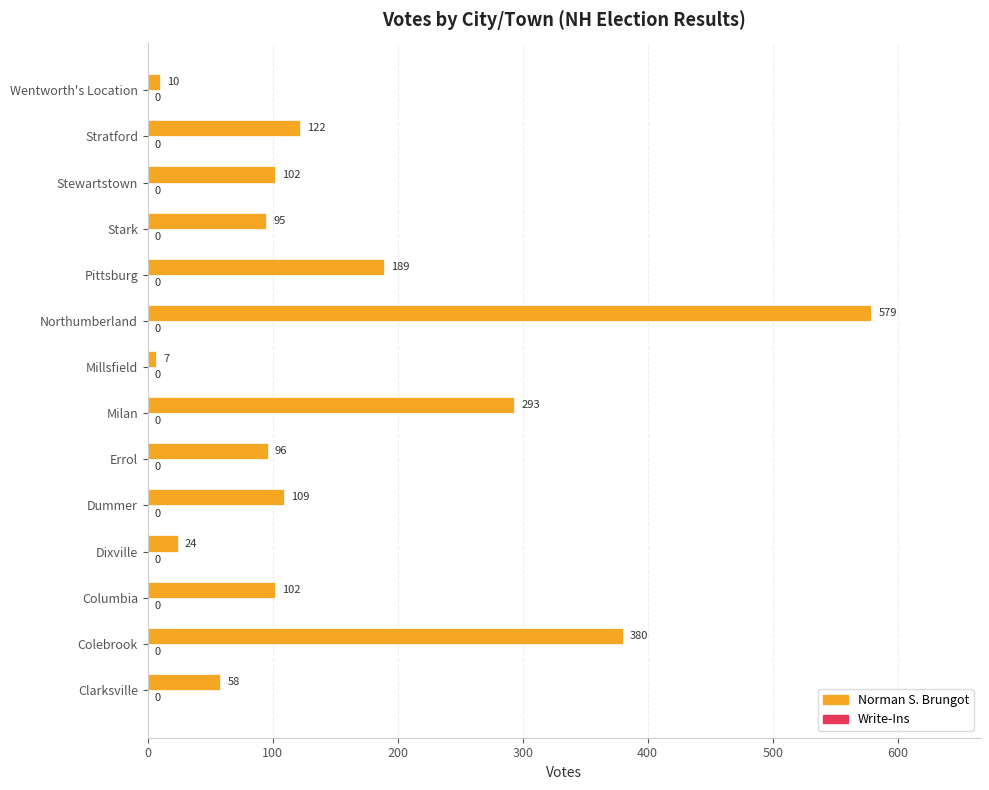

The chart shows a value of 488 at Milan. True or false?

False